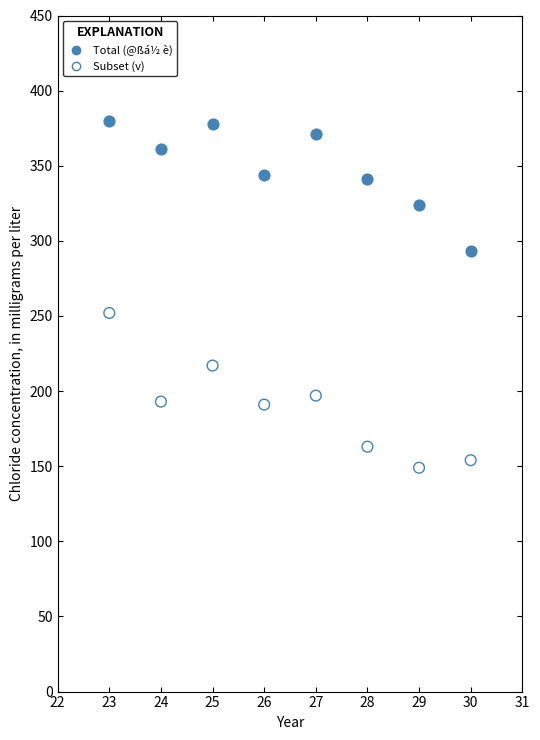

Which series reaches the maximum Y coordinate?

Total (@ßá½ è)